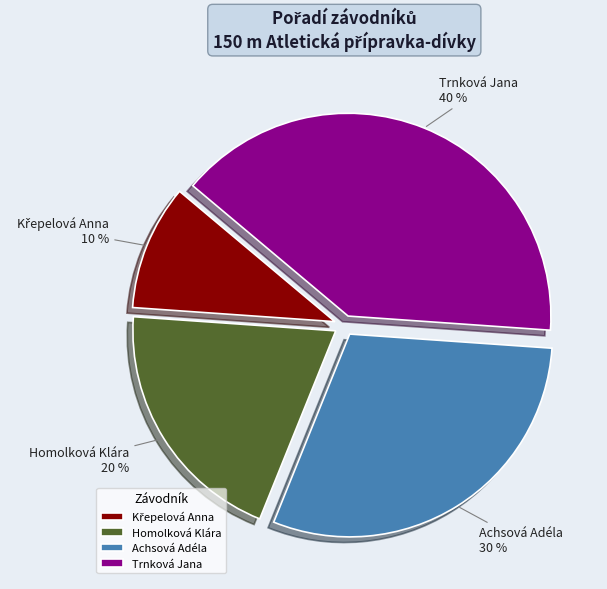

To the nearest percent, what is the combined percentage of Achsová Adéla and Homolková Klára?

50%